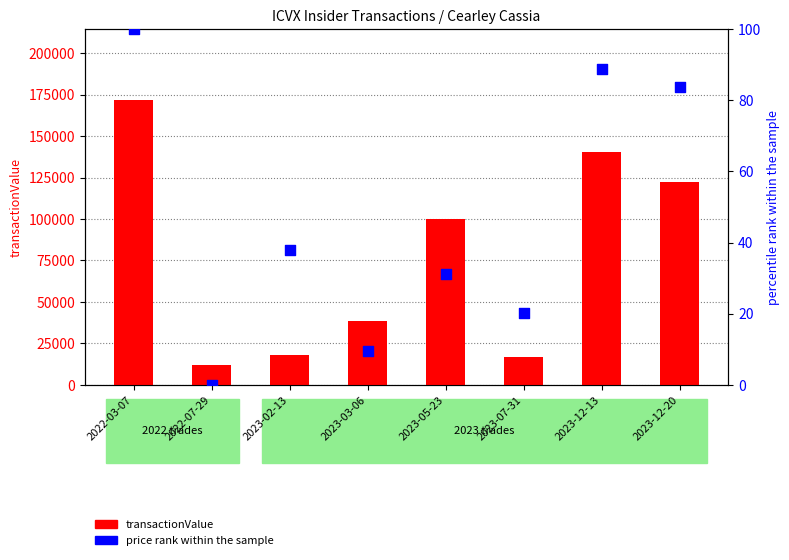

Which series has the largest total across all categories?

transactionValue